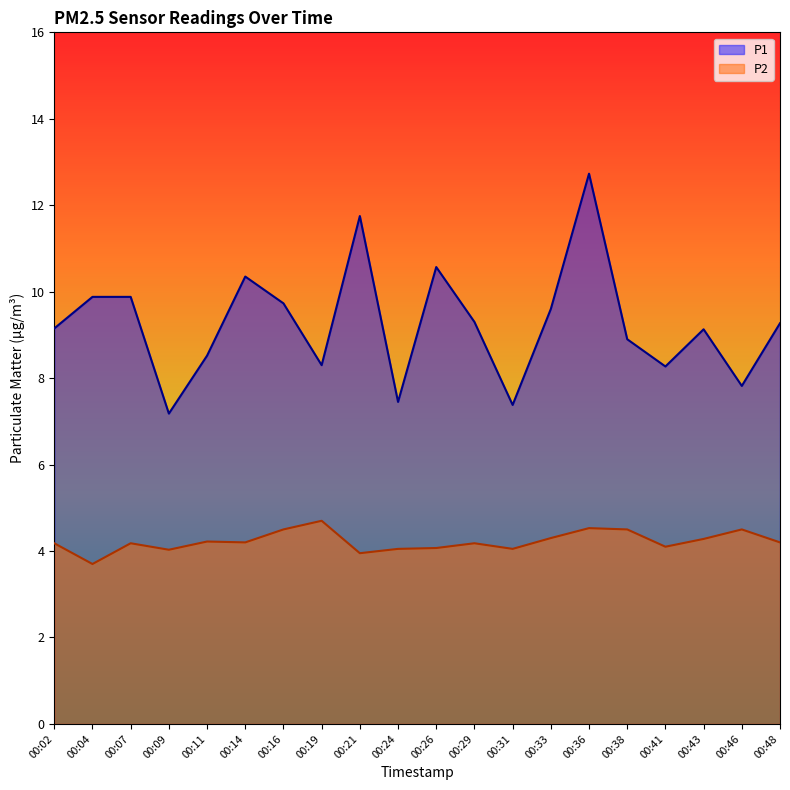

The P1 series shows 9.1 at 00:43. True or false?

True